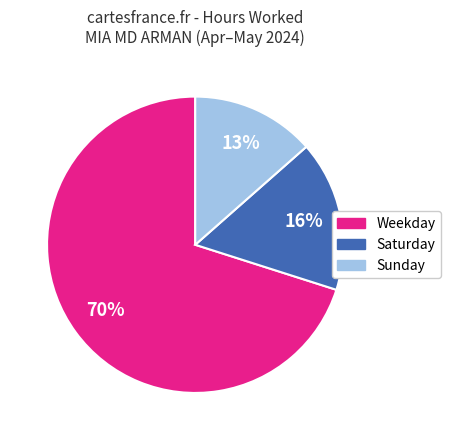

To the nearest percent, what is the average slice percentage?

33%